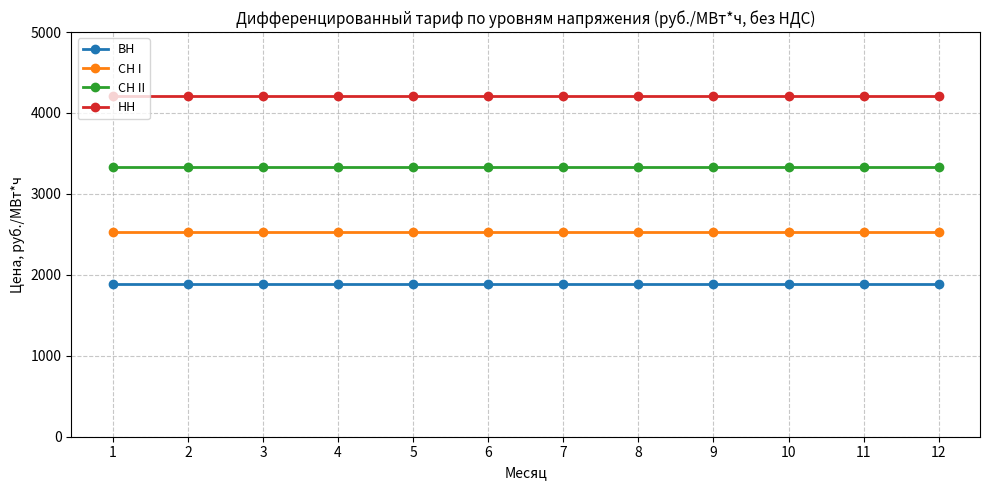

True or false: СН I and СН II intersect in this chart.

False